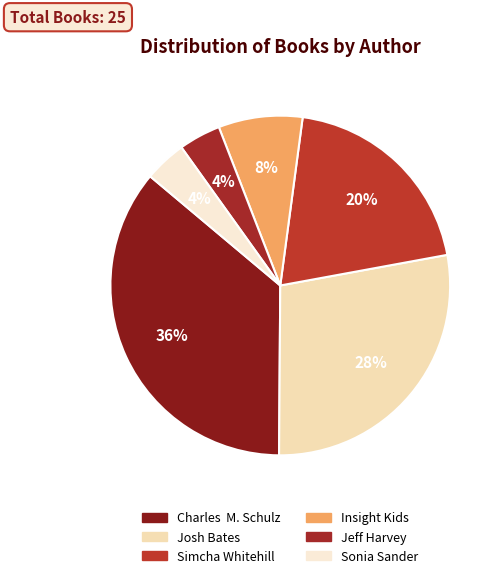

To the nearest percent, what percentage of the pie is Simcha Whitehill?

20%